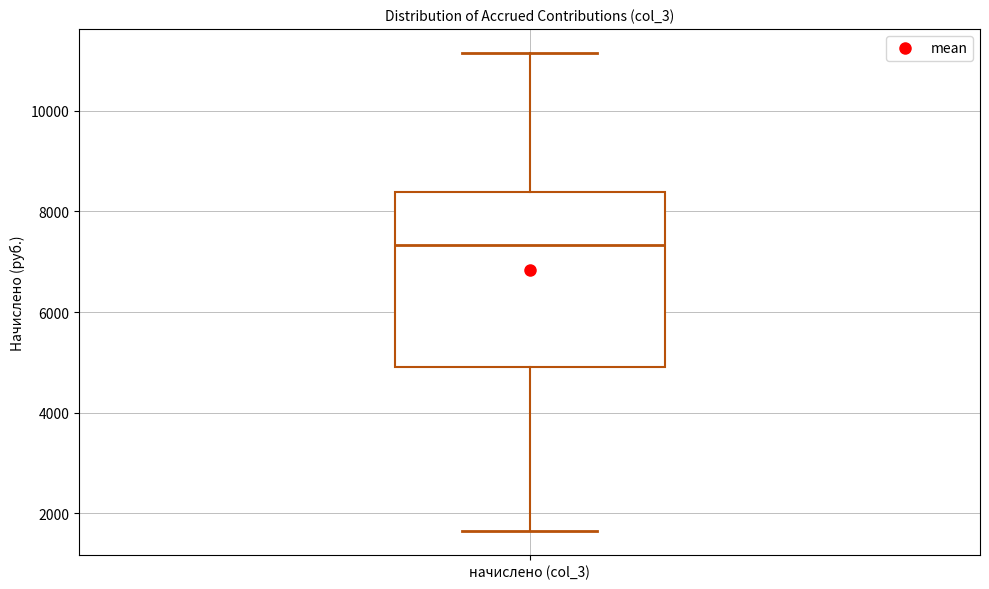

Where does the median line of the box for начислено (col_3) sit on the y-axis? The values are not printed on the chart, so give them approximately, as read against the axis.

7400